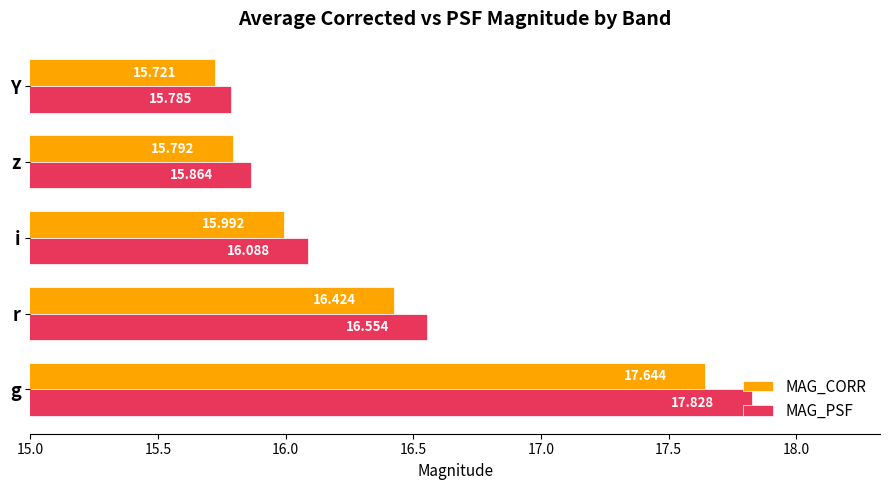

What is the sum of all MAG_PSF values?

82.1